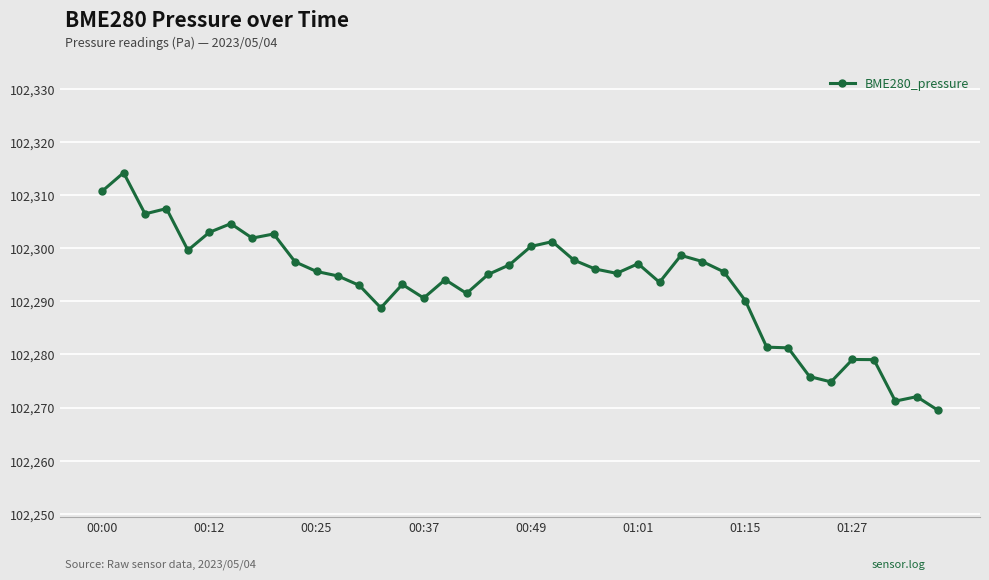

What is the sum of all values?

4091729.2